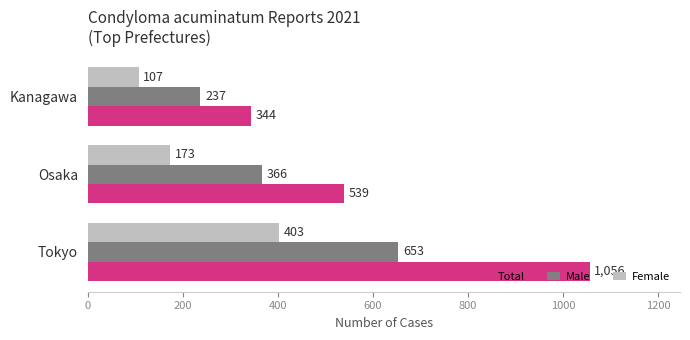

Which series has the largest total across all categories?

Total